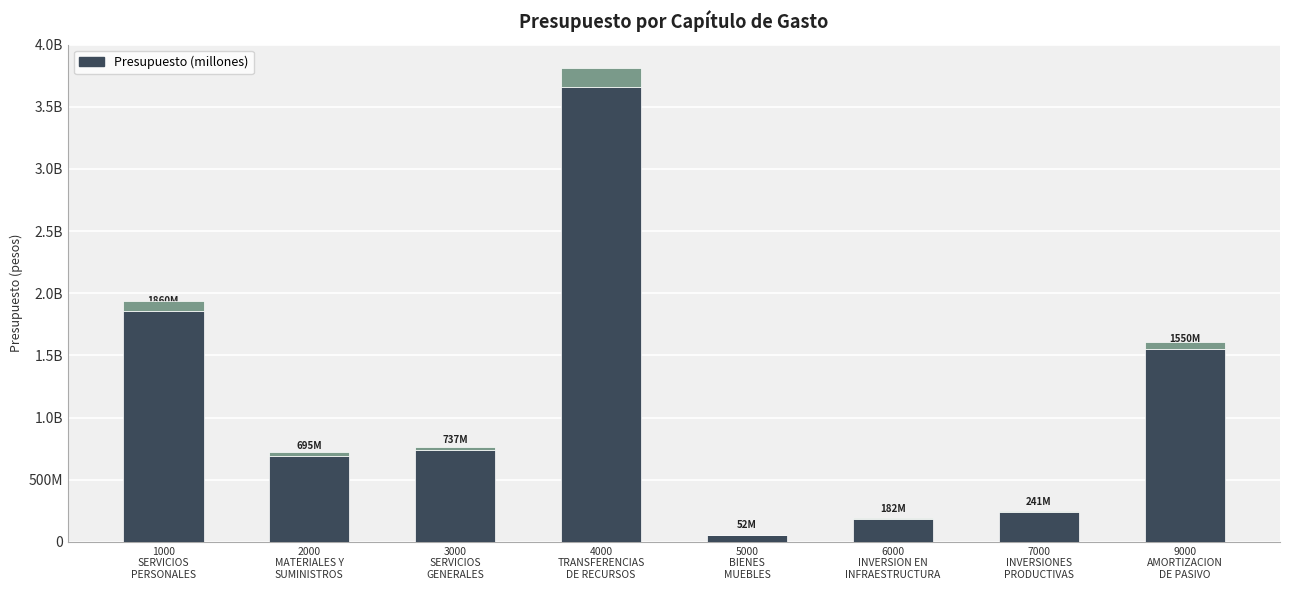

Which label corresponds to the largest value in the chart?

4000
TRANSFERENCIAS
DE RECURSOS